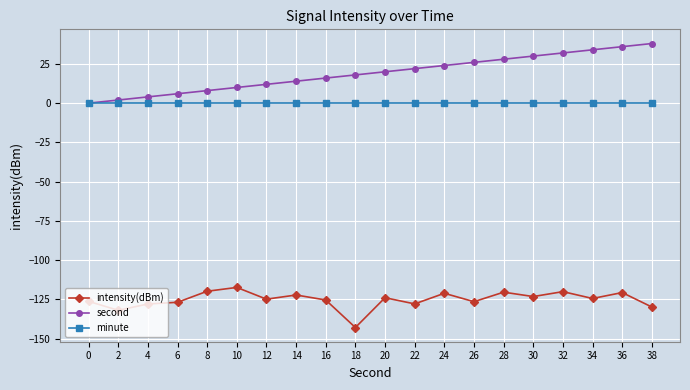

What is the difference between the maximum and second lowest values in the second series?

36.0